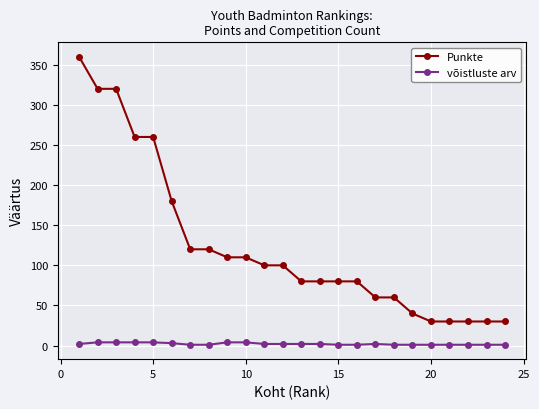

List the series in order of their peak value, lowest first.

võistluste arv, Punkte